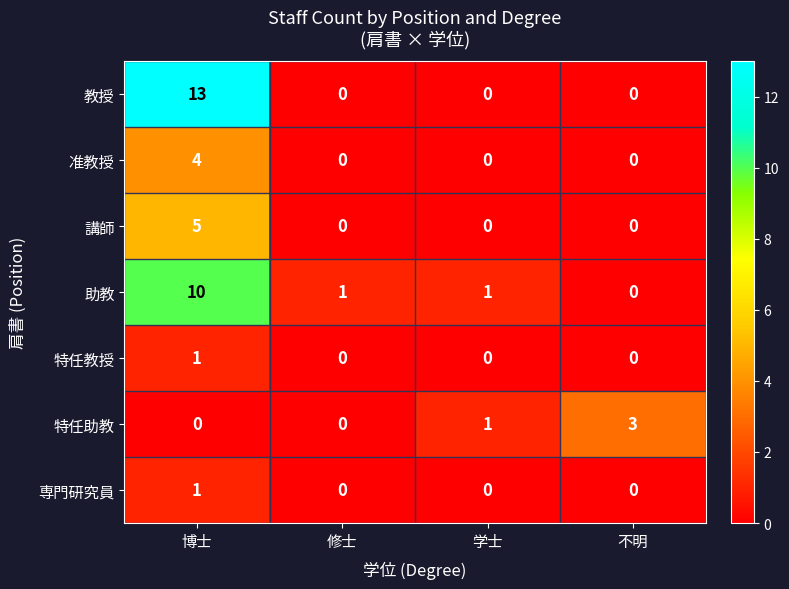

What is the difference between the highest and lowest values at 博士?

13